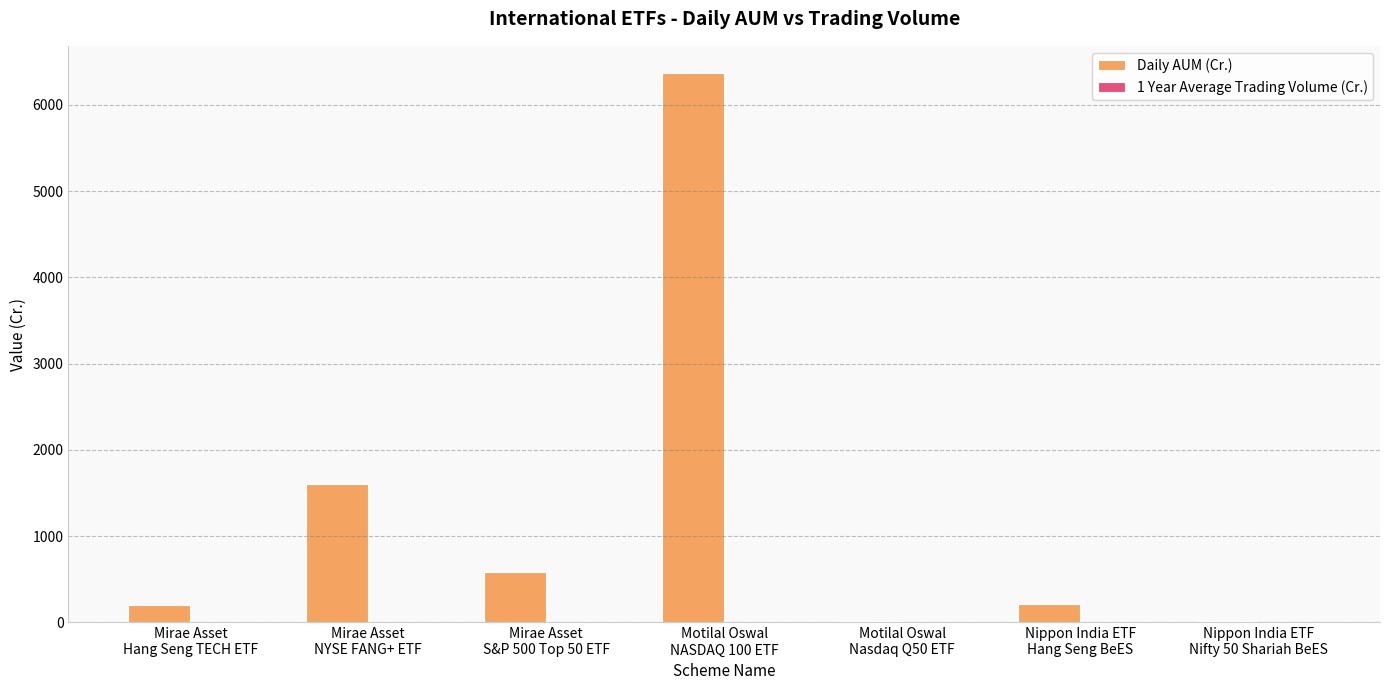

The value of Daily AUM (Cr.) at Mirae Asset
S&P 500 Top 50 ETF is 583.9. True or false?

True